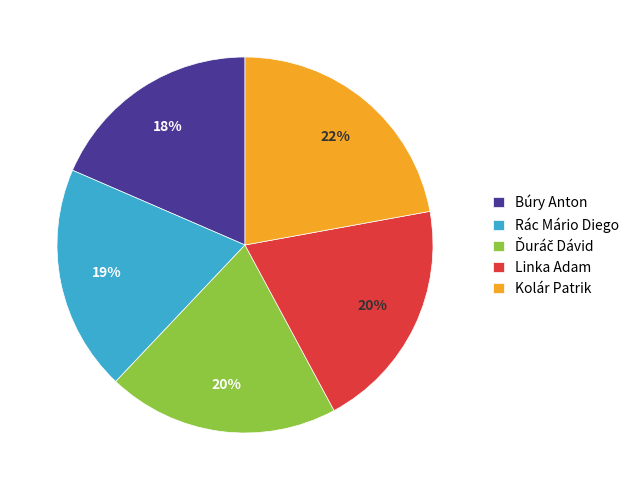

Between Rác Mário Diego and Kolár Patrik, which is larger?

Kolár Patrik